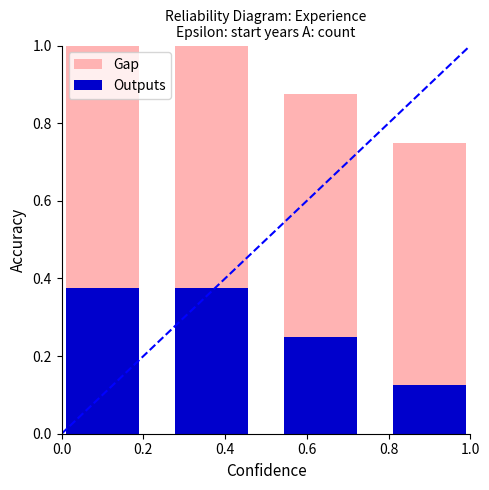

What value does the Gap series have at 0.0?

1.0